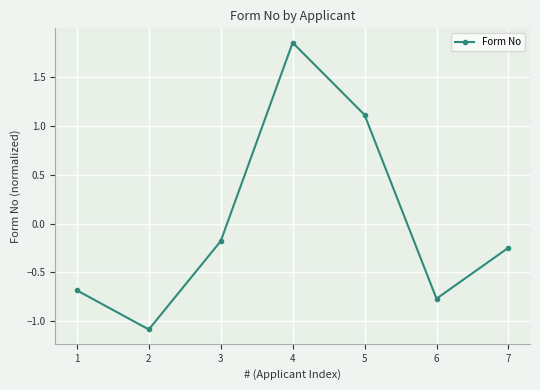

Which label corresponds to the largest value in the chart?

4